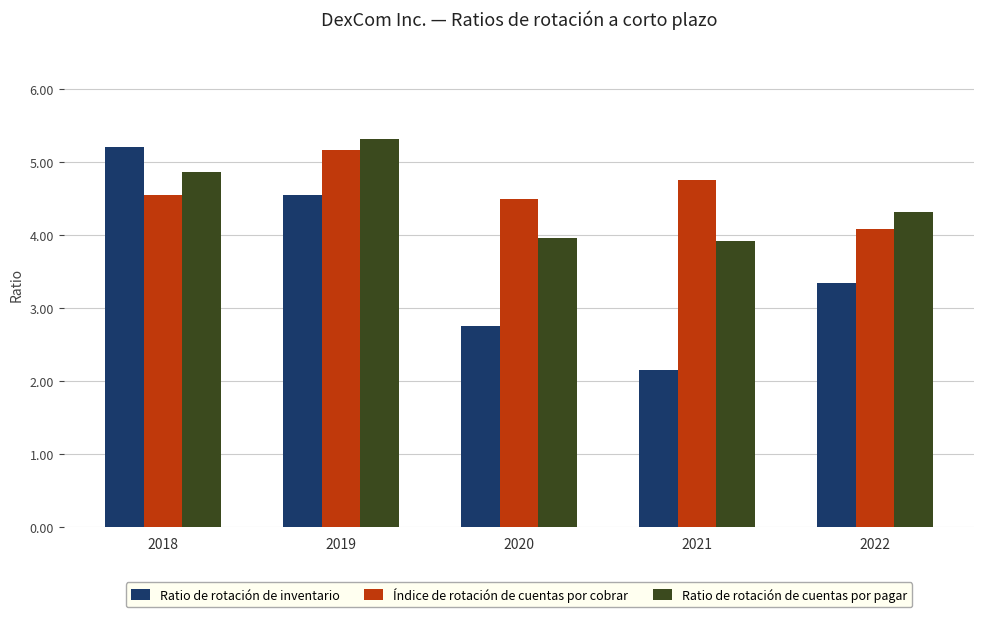

Which category has the highest value in the Índice de rotación de cuentas por cobrar series?

2019